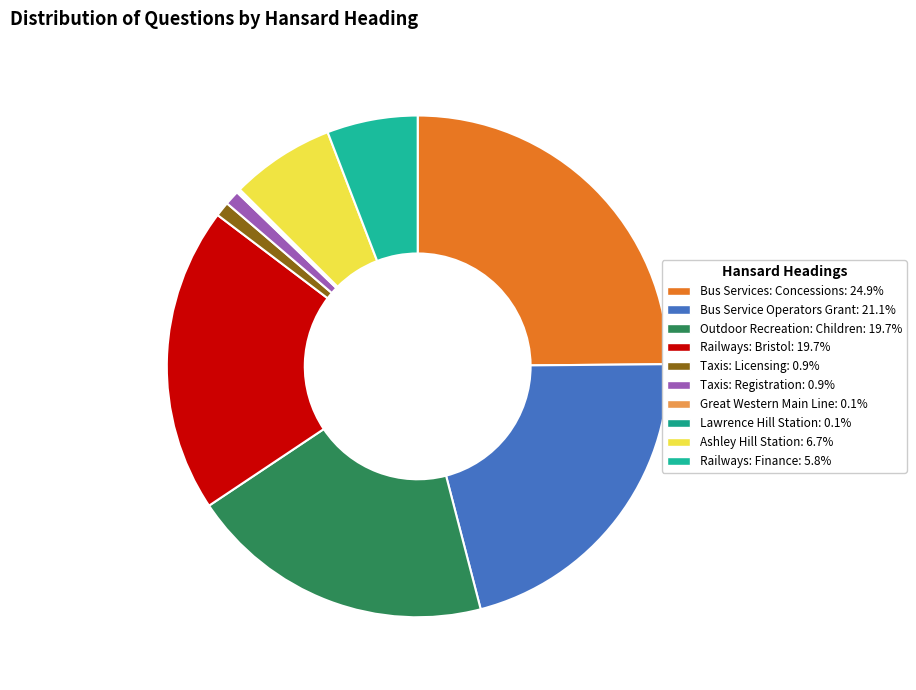

What is the largest slice in the pie chart?

Bus Services: Concessions